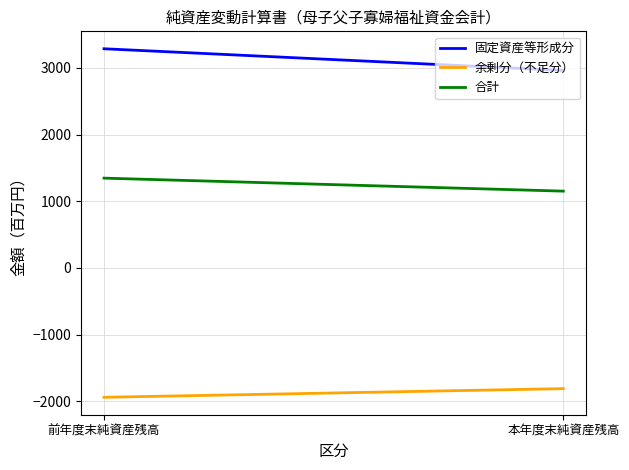

List the series in order of their peak value, highest first.

固定資産等形成分, 合計, 余剰分（不足分）